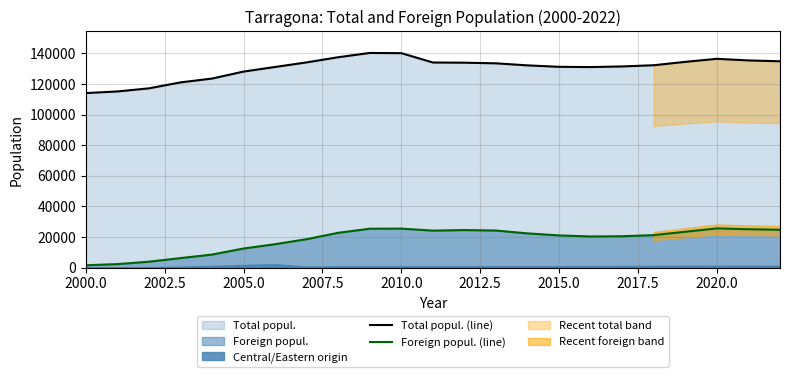

True or false: Total popul. (line) and Foreign popul. (line) cross at least once.

False